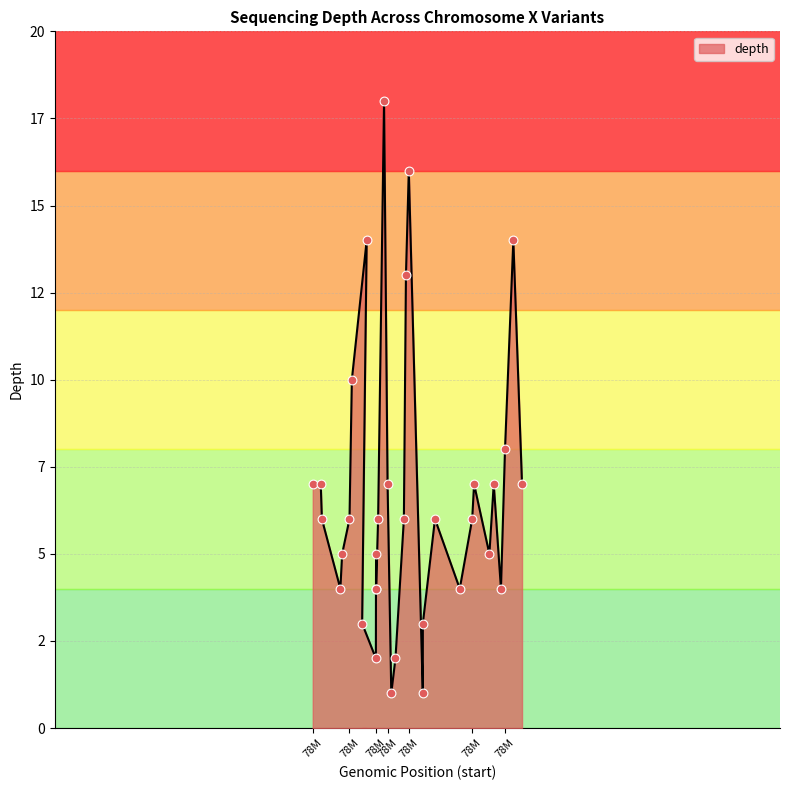

Between 78563536 and 78564962, which is larger?

78564962